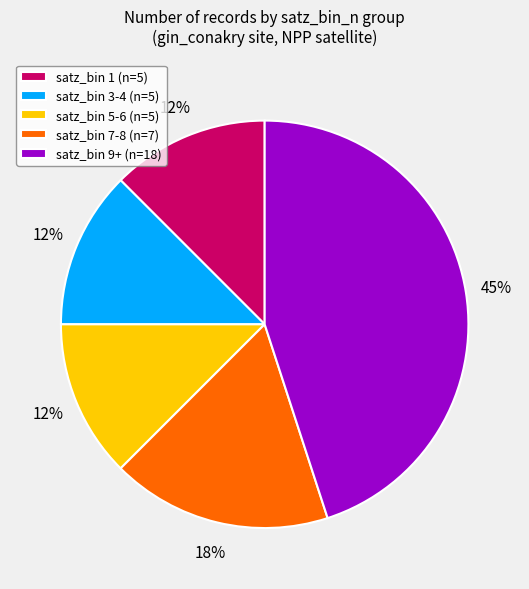

To the nearest percent, what is the average slice percentage?

20%